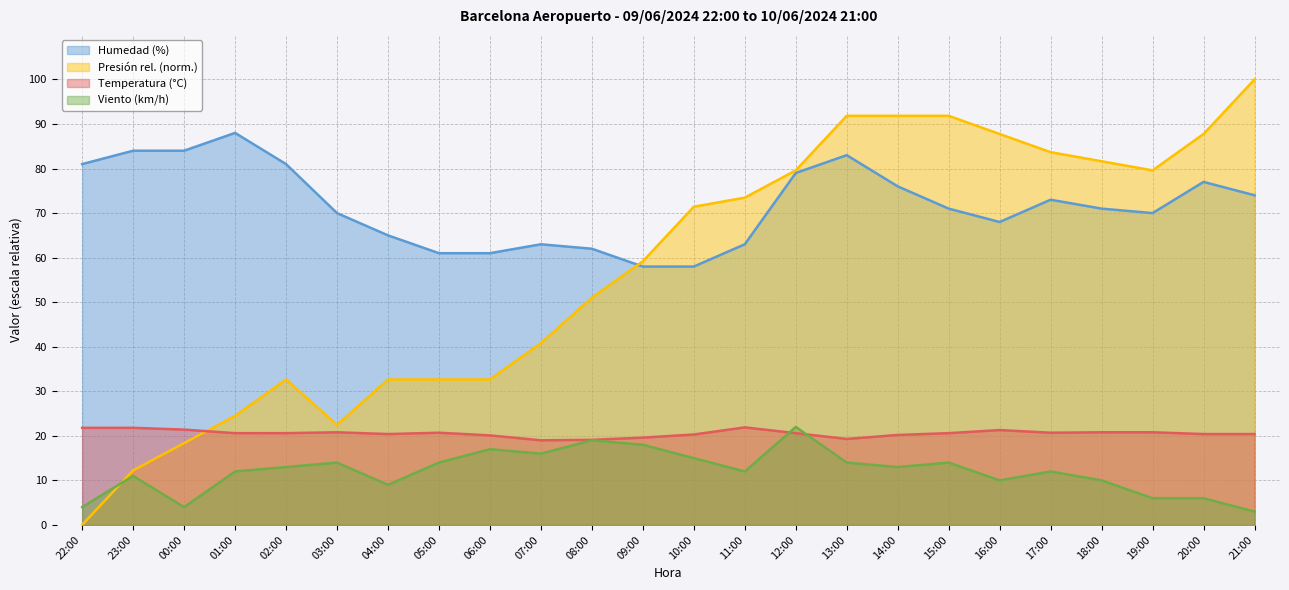

Reading right to left, what are all the values shown in this chart?

Temperatura (°C): 21:00=20.4	20:00=20.4	19:00=20.8	18:00=20.8	17:00=20.7	16:00=21.3	15:00=20.6	14:00=20.2	13:00=19.3	12:00=20.6	11:00=21.9	10:00=20.3	09:00=19.6	08:00=19.1	07:00=19.0	06:00=20.1	05:00=20.7	04:00=20.4	03:00=20.8	02:00=20.6	01:00=20.6	00:00=21.4	23:00=21.8	22:00=21.8
Humedad (%): 21:00=74.0	20:00=77.0	19:00=70.0	18:00=71.0	17:00=73.0	16:00=68.0	15:00=71.0	14:00=76.0	13:00=83.0	12:00=79.0	11:00=63.0	10:00=58.0	09:00=58.0	08:00=62.0	07:00=63.0	06:00=61.0	05:00=61.0	04:00=65.0	03:00=70.0	02:00=81.0	01:00=88.0	00:00=84.0	23:00=84.0	22:00=81.0
Velocidad del viento (km/h): 21:00=3.0	20:00=6.0	19:00=6.0	18:00=10.0	17:00=12.0	16:00=10.0	15:00=14.0	14:00=13.0	13:00=14.0	12:00=22.0	11:00=12.0	10:00=15.0	09:00=18.0	08:00=19.0	07:00=16.0	06:00=17.0	05:00=14.0	04:00=9.0	03:00=14.0	02:00=13.0	01:00=12.0	00:00=4.0	23:00=11.0	22:00=4.0
Presión (hPa) norm: 21:00=100.0	20:00=87.8	19:00=79.6	18:00=81.6	17:00=83.7	16:00=87.8	15:00=91.8	14:00=91.8	13:00=91.8	12:00=79.6	11:00=73.5	10:00=71.4	09:00=59.2	08:00=51.0	07:00=40.8	06:00=32.7	05:00=32.7	04:00=32.7	03:00=22.4	02:00=32.7	01:00=24.5	00:00=18.4	23:00=12.2	22:00=0.0